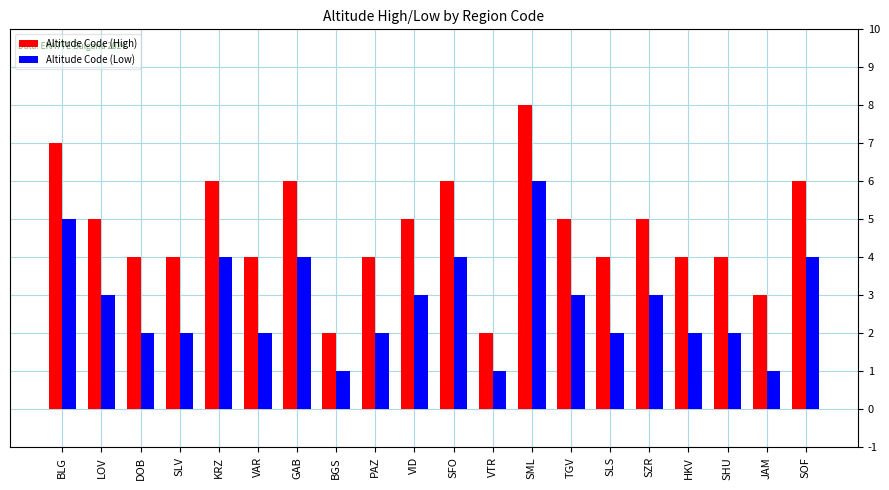

At which category does the chart reach its peak across all series?

SML